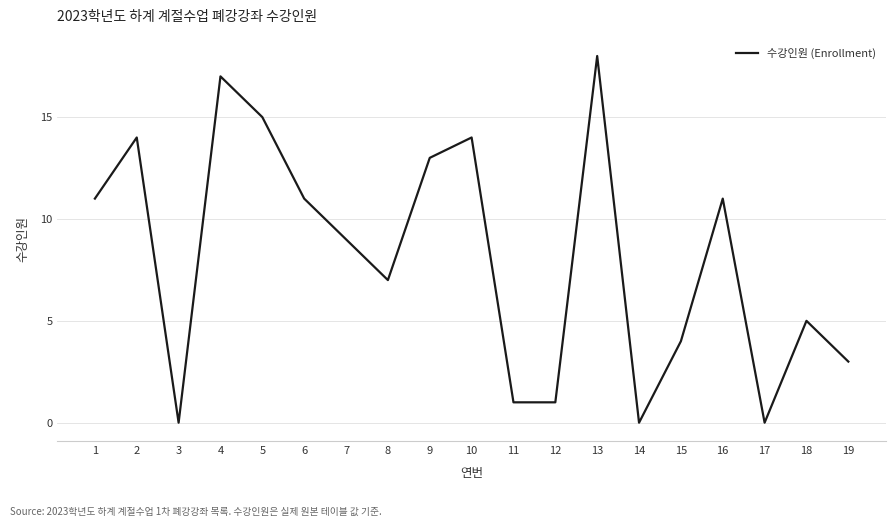

Which category has the highest value across all series?

13